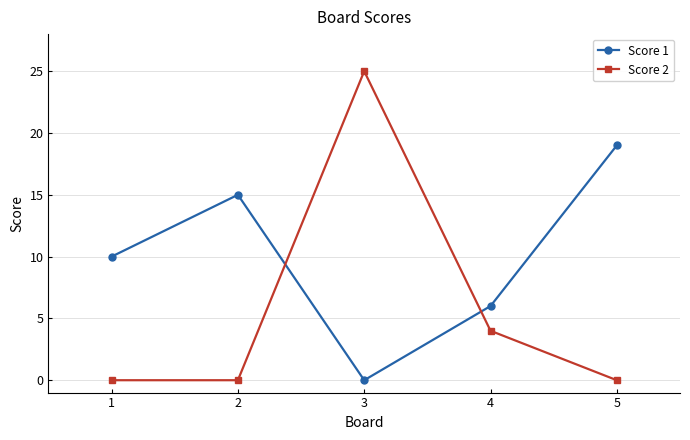

What is the sum of the Score 1 values at 3 and 1?

10